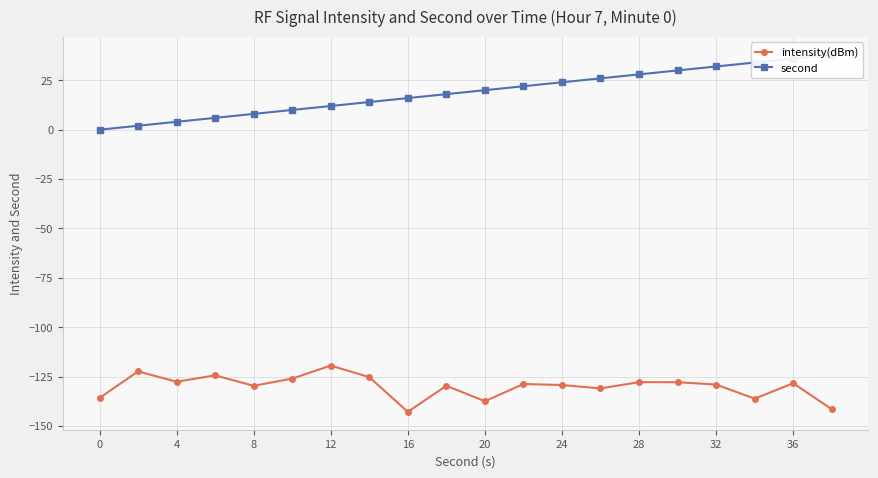

True or false: intensity(dBm) has a value of -127.6 at 4.

True